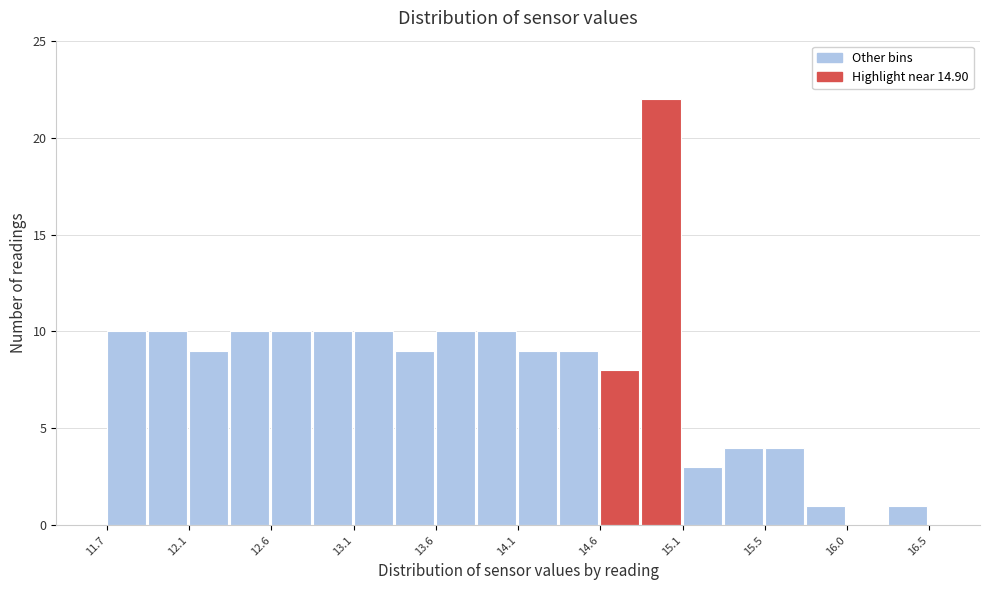

Reading left to right, list every bar in this chart as the range it spans on the x-axis followed by its height. Neither the bar edges nor the heights are printed on the chart, so give them approximately, as read against the axes.

11.65 to 11.90: 10
11.90 to 12.15: 10
12.15 to 12.40: 9
12.40 to 12.60: 10
12.60 to 12.85: 10
12.85 to 13.10: 10
13.10 to 13.35: 10
13.35 to 13.60: 9
13.60 to 13.85: 10
13.85 to 14.10: 10
14.10 to 14.30: 9
14.30 to 14.55: 9
14.55 to 14.80: 8
14.80 to 15.05: 22
15.05 to 15.30: 3
15.30 to 15.55: 4
15.55 to 15.80: 4
15.80 to 16.00: 1
16.00 to 16.25: 0
16.25 to 16.50: 1